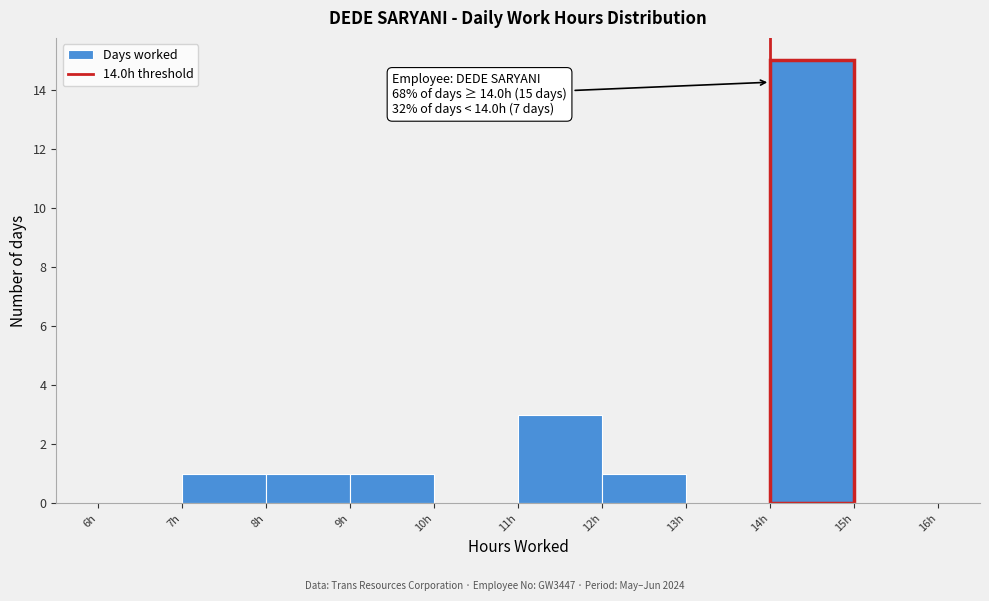

Over which range of the x-axis is the bar tallest?

14 to 15